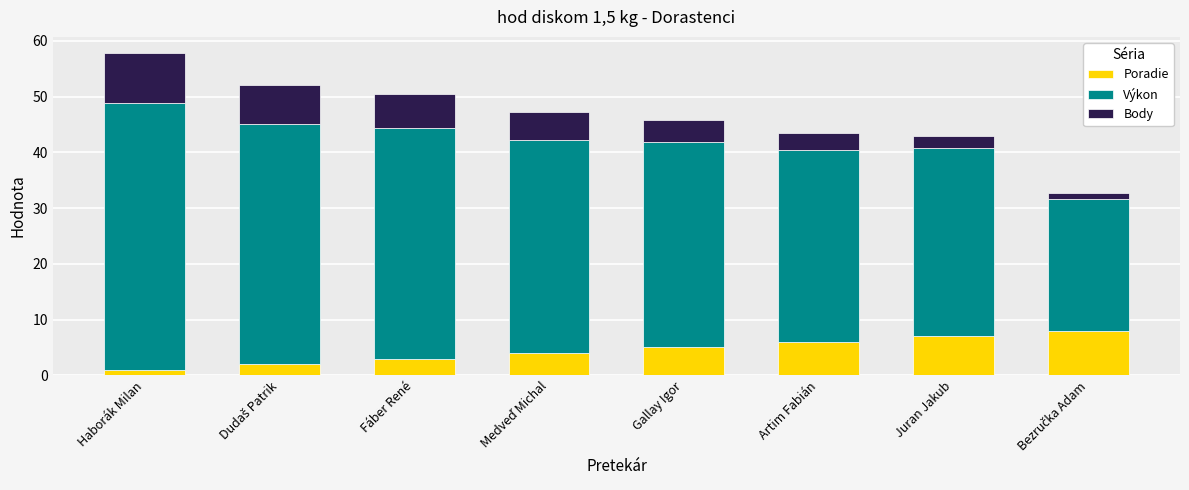

At which category is the sum across all series the highest?

Haborák Milan